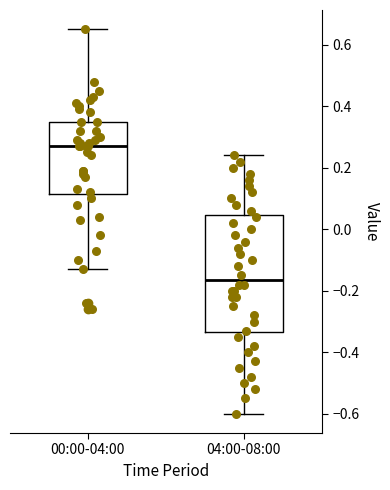

Where is the lower edge of the box for 04:00-08:00 on the y-axis? The values are not printed on the chart, so give them approximately, as read against the axis.

-0.34